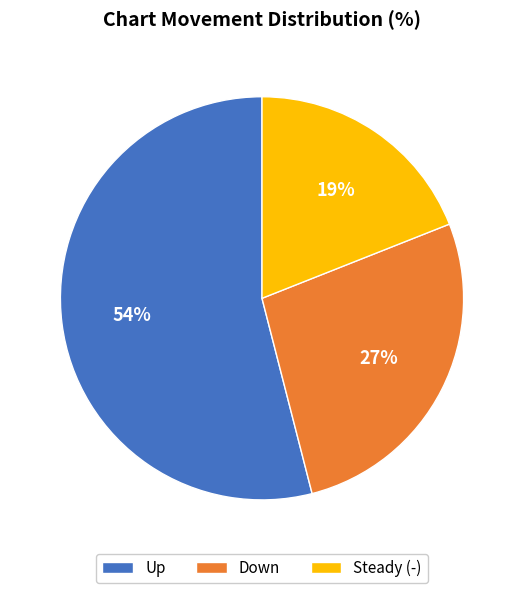

The Down slice represents 41% of the pie. True or false?

False